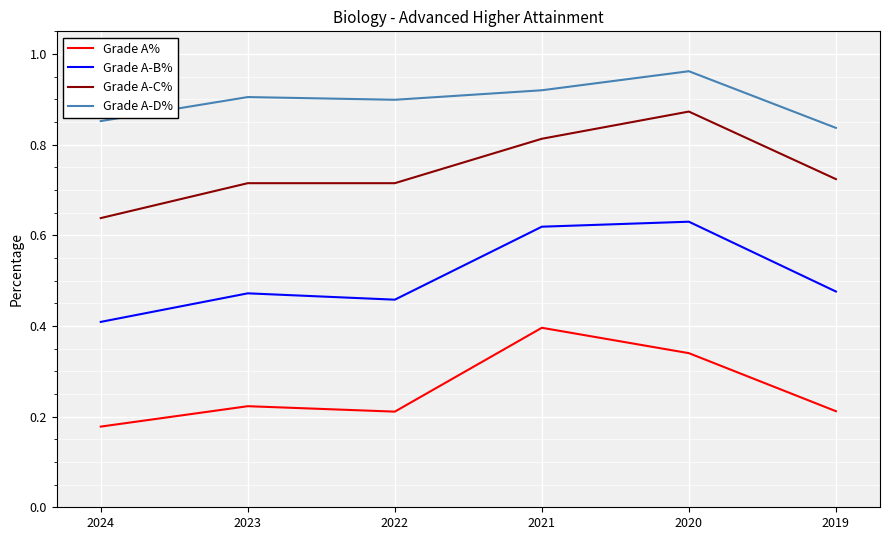

Does the chart have visible grid lines?

Yes